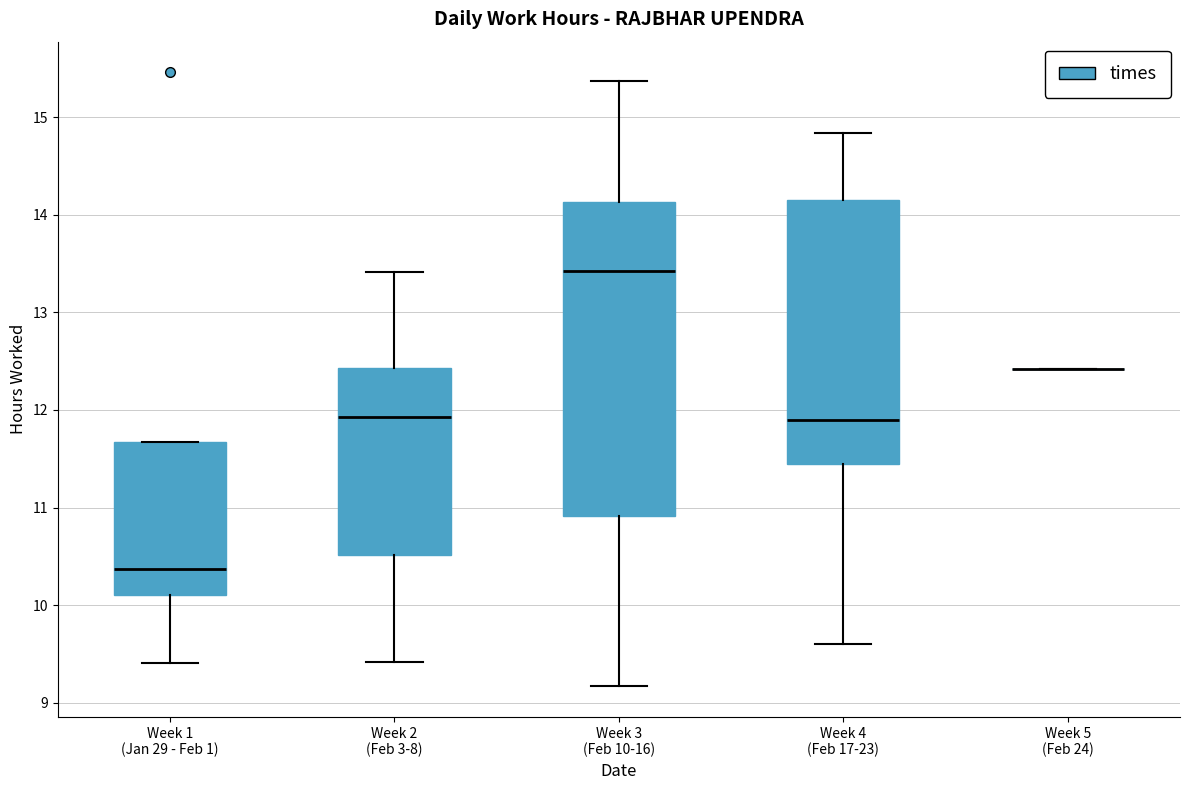

Reading left to right, transcribe this box plot: for each box, give where its median line is, the range the box spans, and where its two whiskers end, as read against the y-axis. The values are not printed on the chart, so give them approximately, as read against the axis.

Week 1 (Jan 29 - Feb 1): median 10.4, box 10.1 to 11.7, whiskers 9.4 to 11.7
Week 2 (Feb 3-8): median 11.9, box 10.5 to 12.4, whiskers 9.4 to 13.4
Week 3 (Feb 10-16): median 13.4, box 10.9 to 14.1, whiskers 9.2 to 15.4
Week 4 (Feb 17-23): median 11.9, box 11.5 to 14.2, whiskers 9.6 to 14.8
Week 5 (Feb 24): box collapsed to a line at 12.4, whiskers 12.4 to 12.4